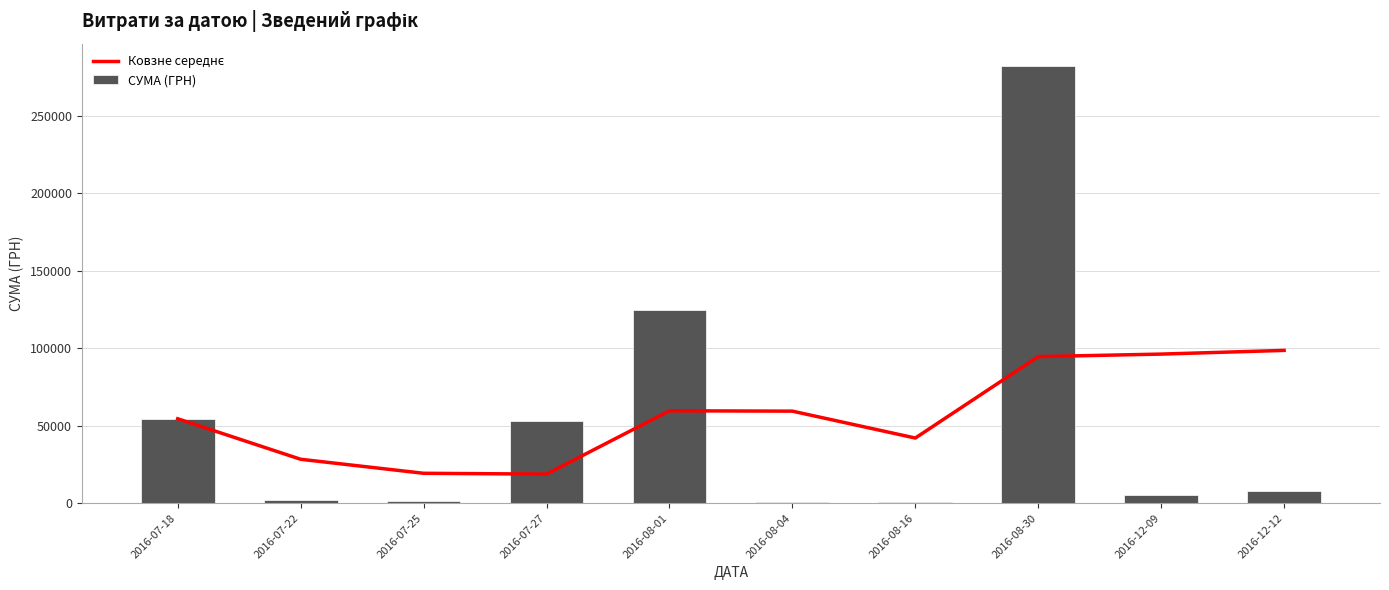

The value of Ковзне середнє at 2016-08-01 is 24791.8. True or false?

False